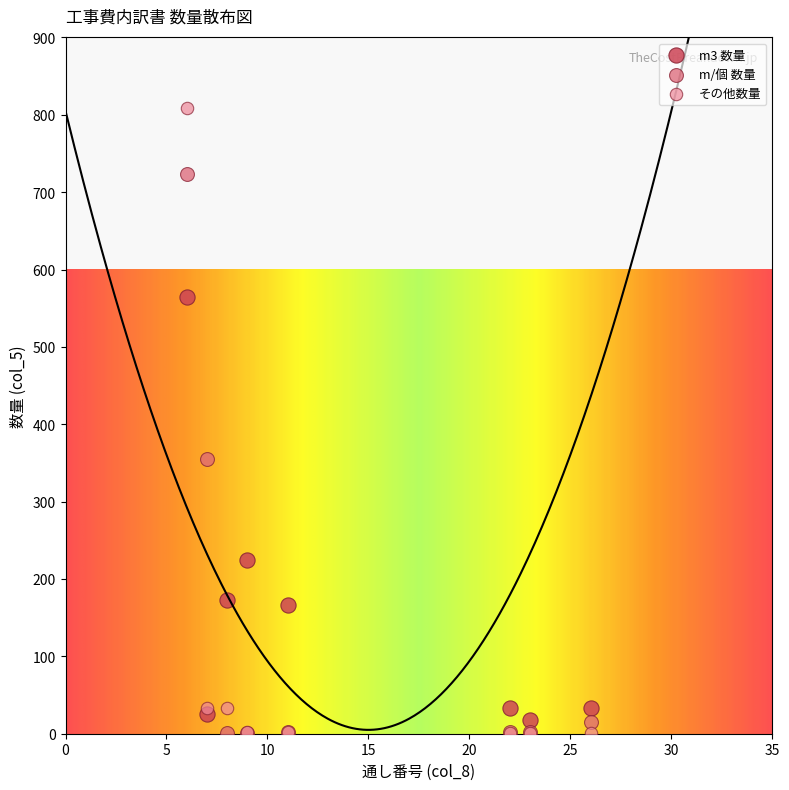

Which series contains the highest Y value?

その他数量